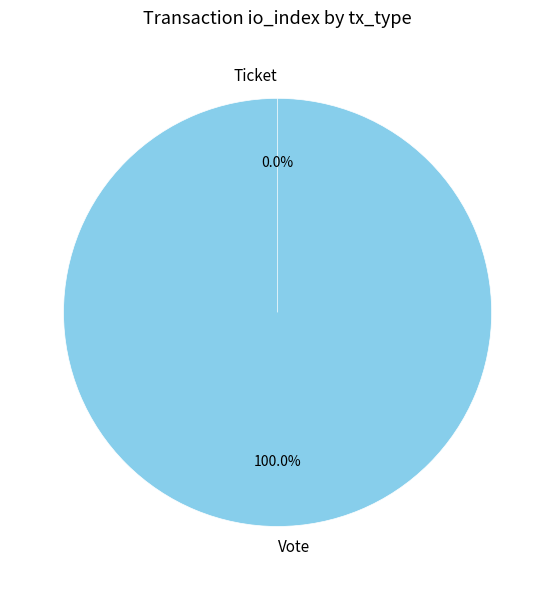

How many segments does this pie chart have?

2